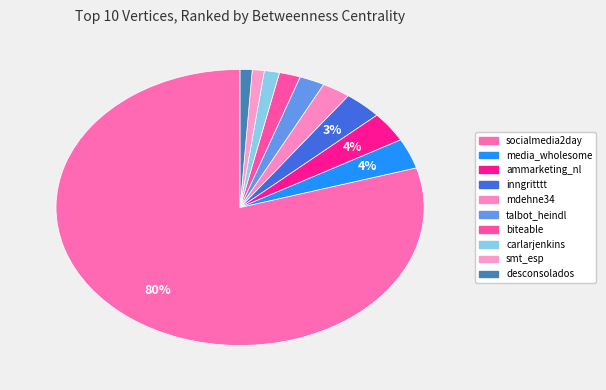

To the nearest percent, what is the difference between the largest and smallest slice percentages?

79%